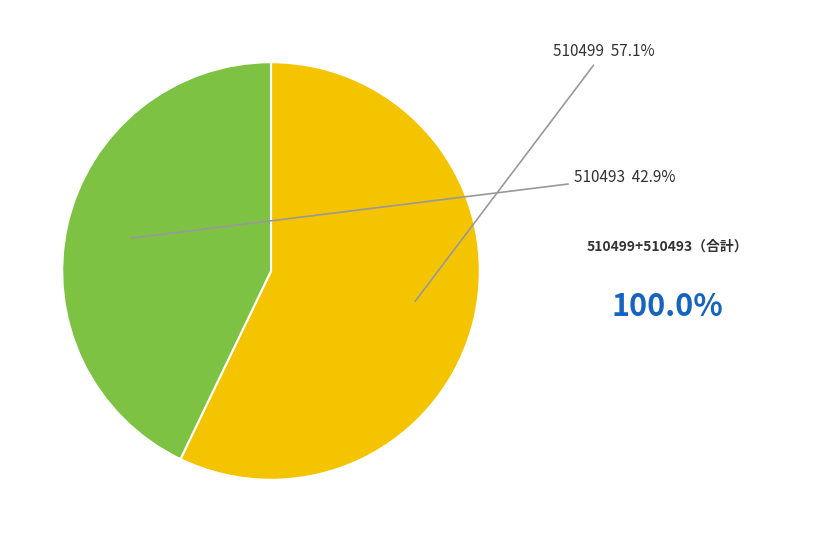

True or false: 510493 accounts for 43% of the total.

True